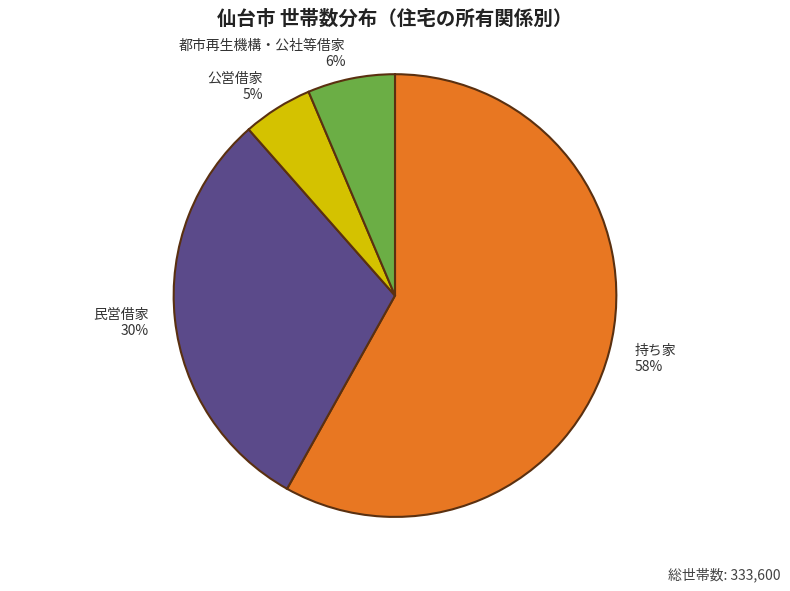

To the nearest percent, what portion does 都市再生機構・公社等借家 represent?

6%